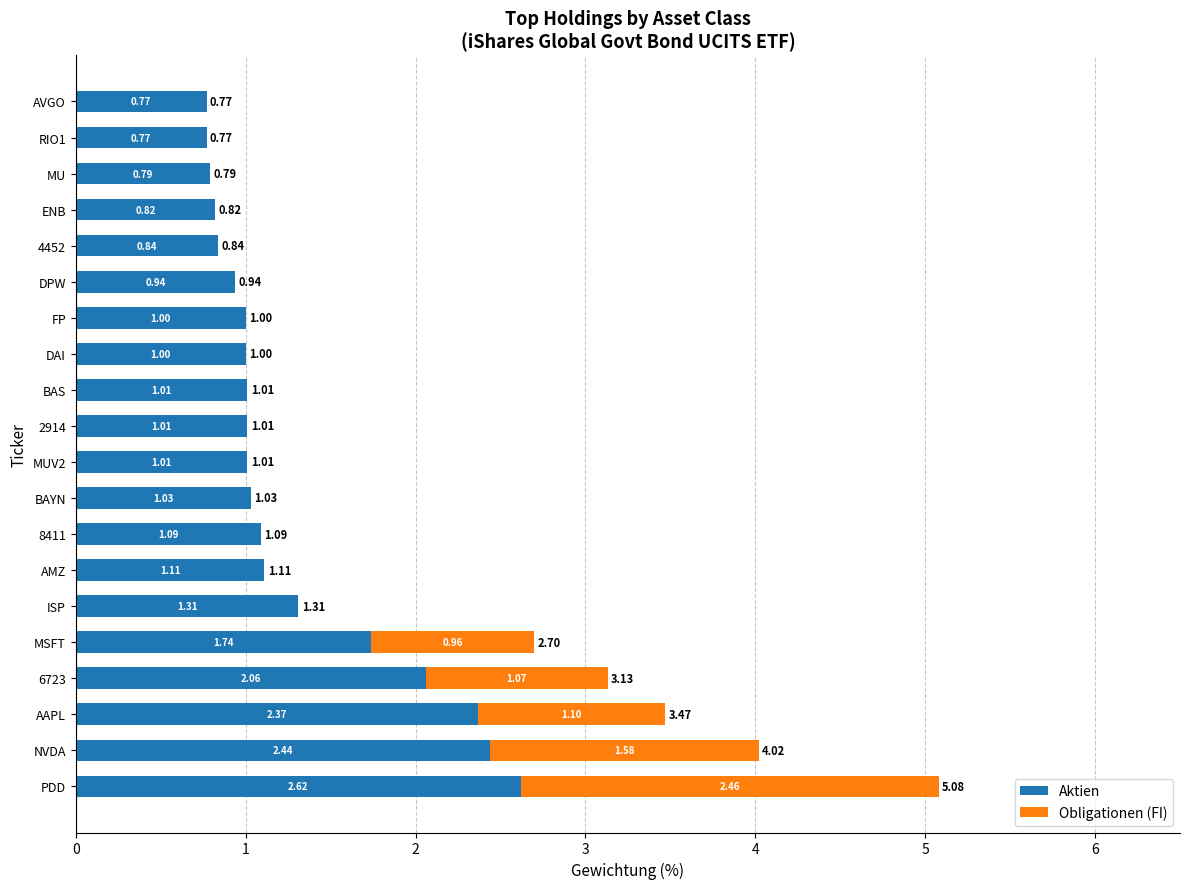

What is the sum of the Aktien values at MSFT and AMZ?

2.9